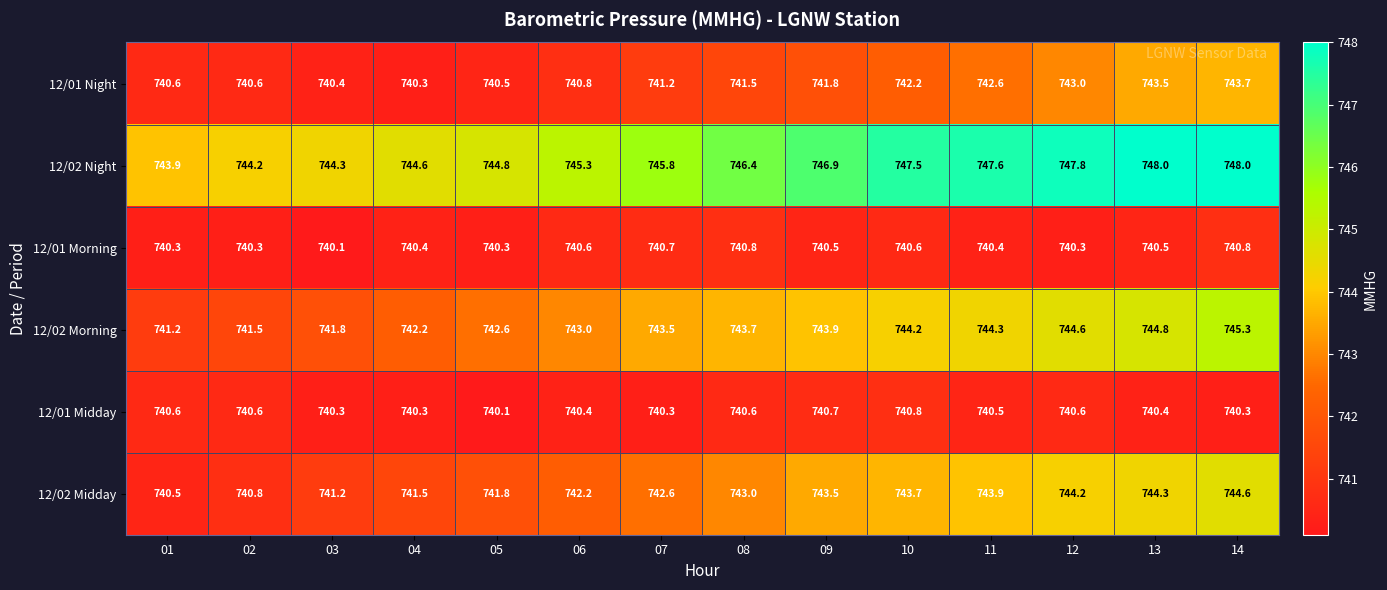

The 12/01 Midday series shows 740.8 at 10. True or false?

True